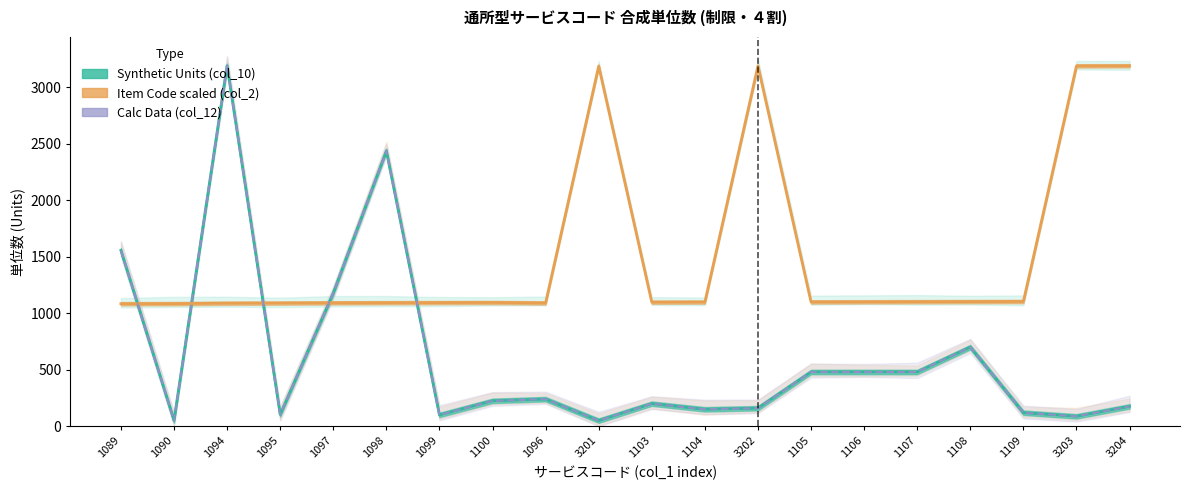

How many lines are shown in the chart?

3